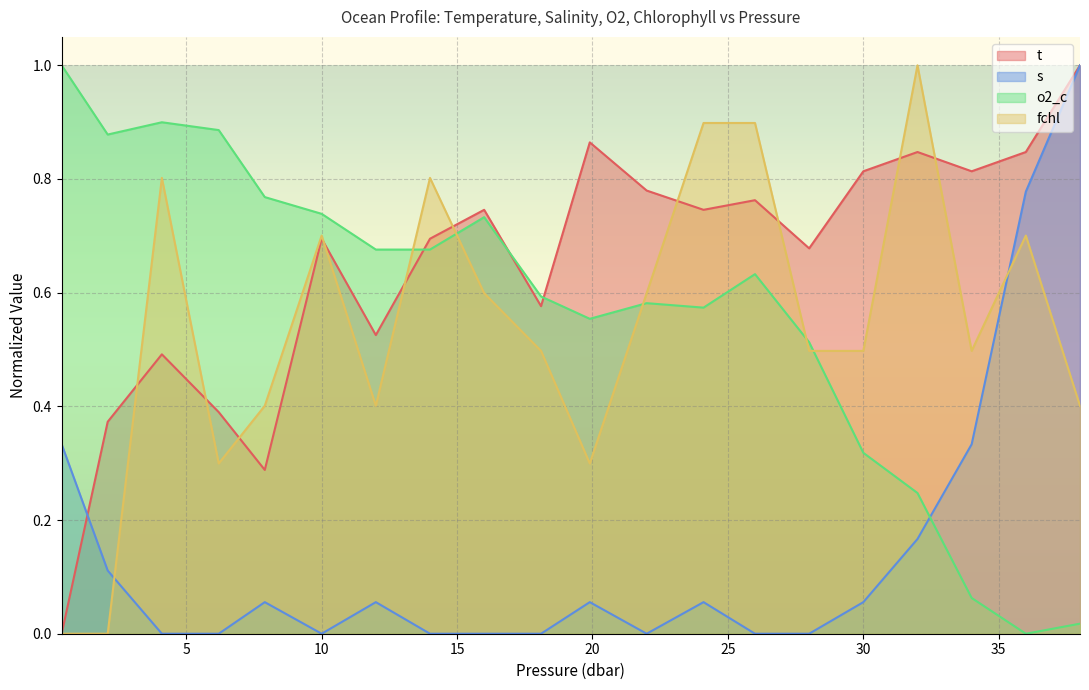

How many lines are shown in the chart?

4